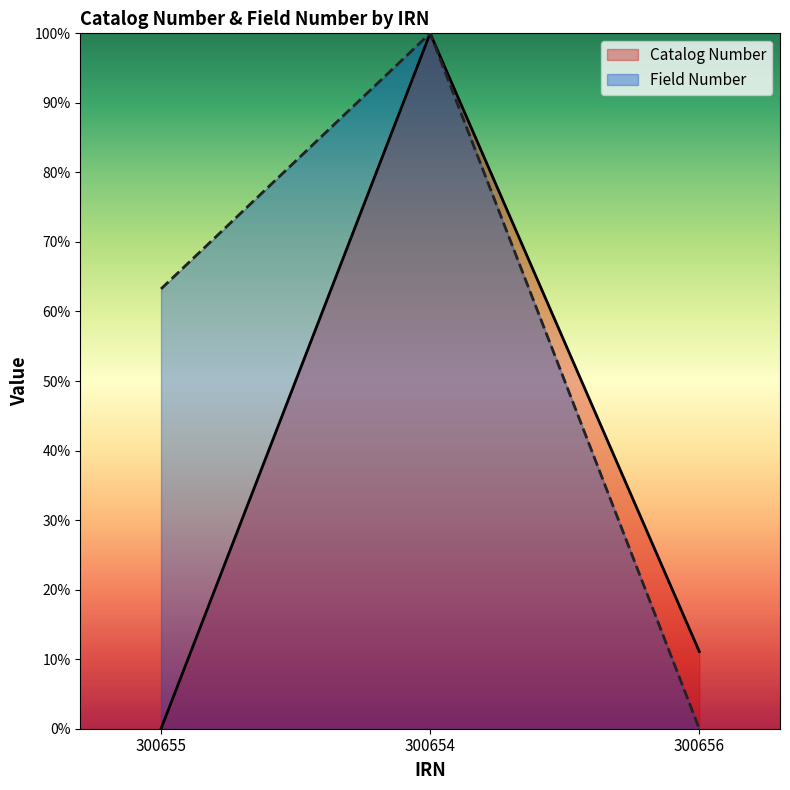

Is the value of Field Number at 300656 greater than the value of Catalog Number at 300656?

No